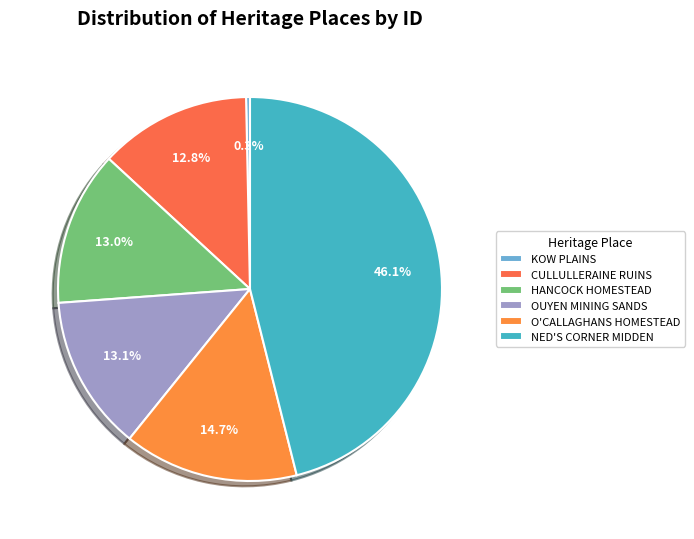

How many slices are in this pie chart?

6